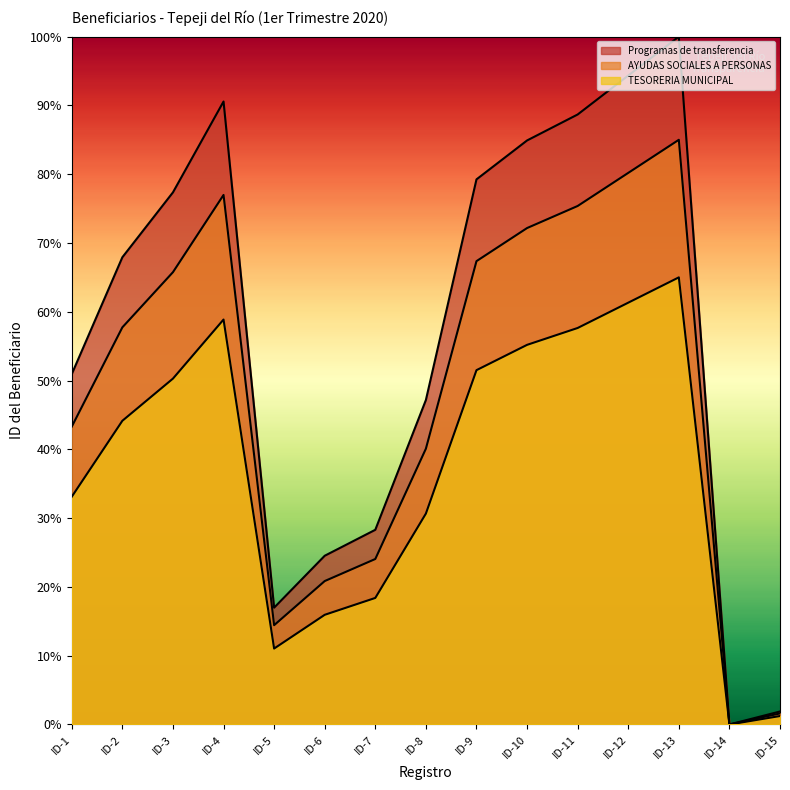

True or false: Programas de transferencia and AYUDAS SOCIALES A PERSONAS cross at least once.

False